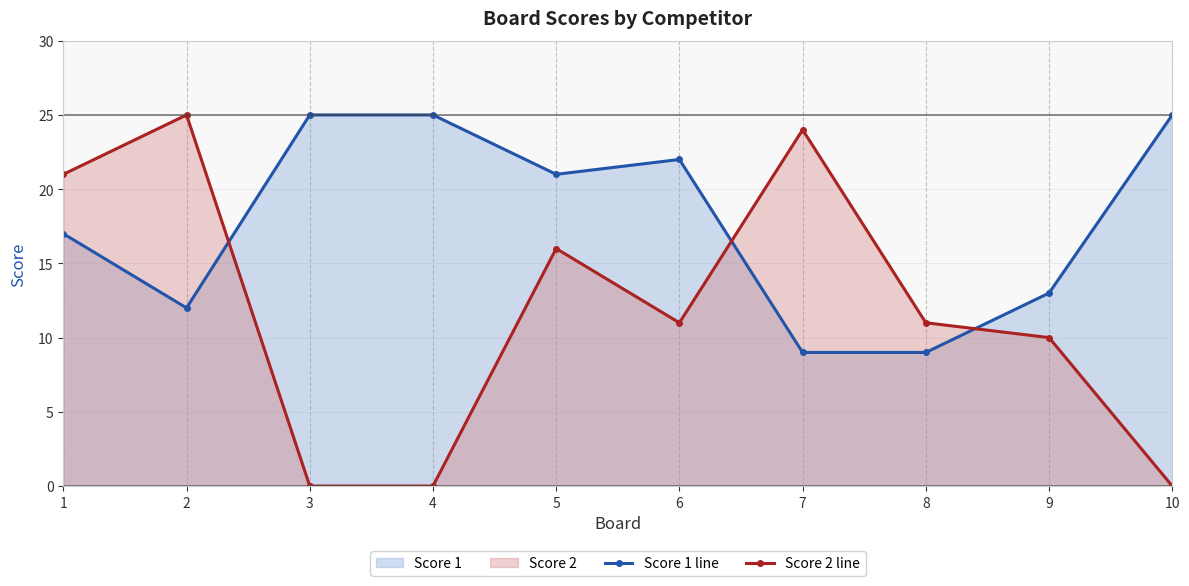

Which has a higher value, 6 or 3?

3